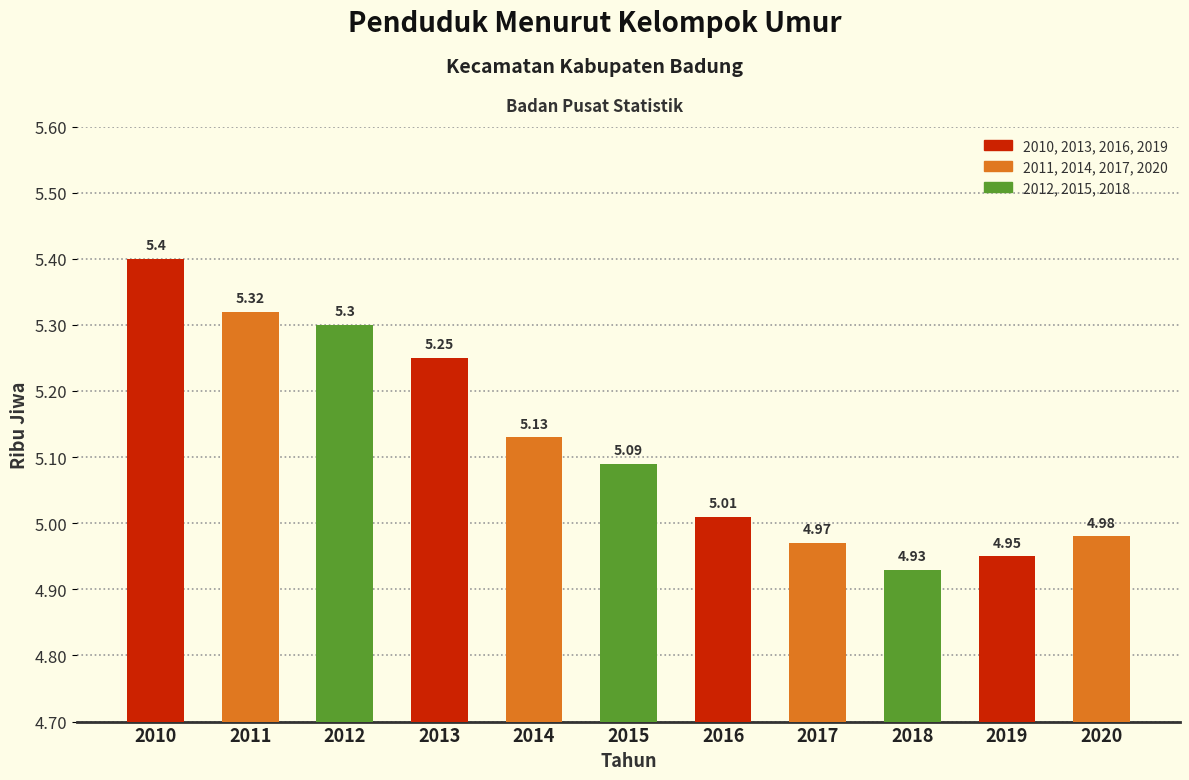

At which category does the chart reach its minimum across all series?

2018